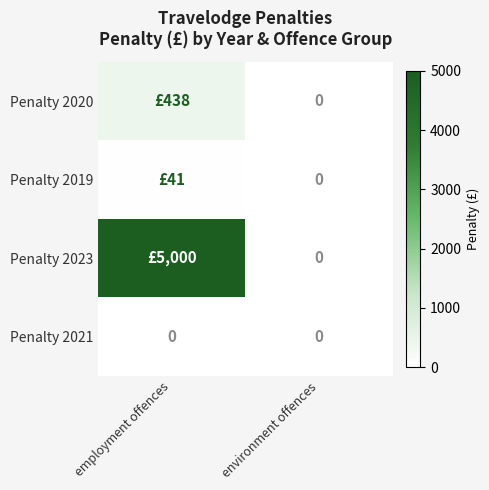

Which category has the lowest value across all series?

environment offences